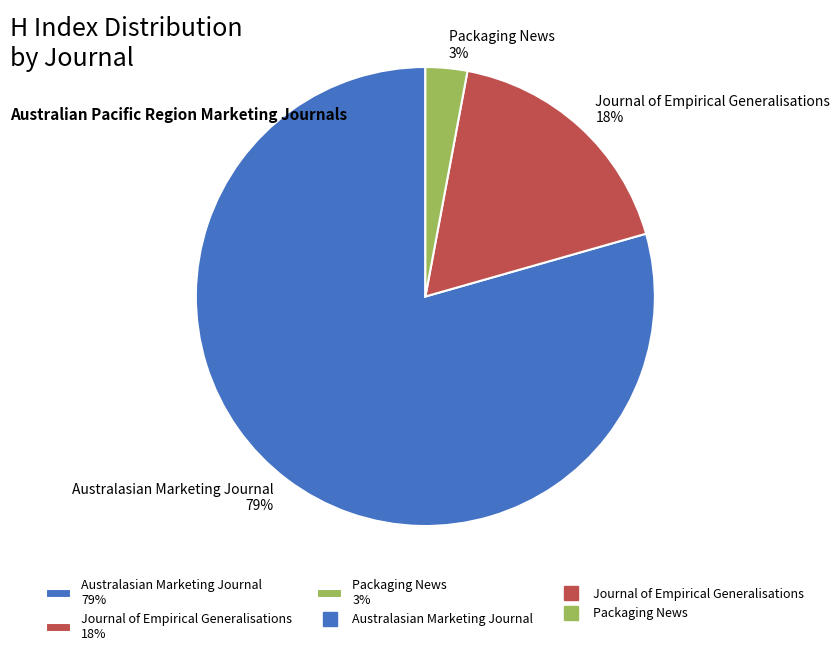

To the nearest percent, what is the average slice percentage?

33%